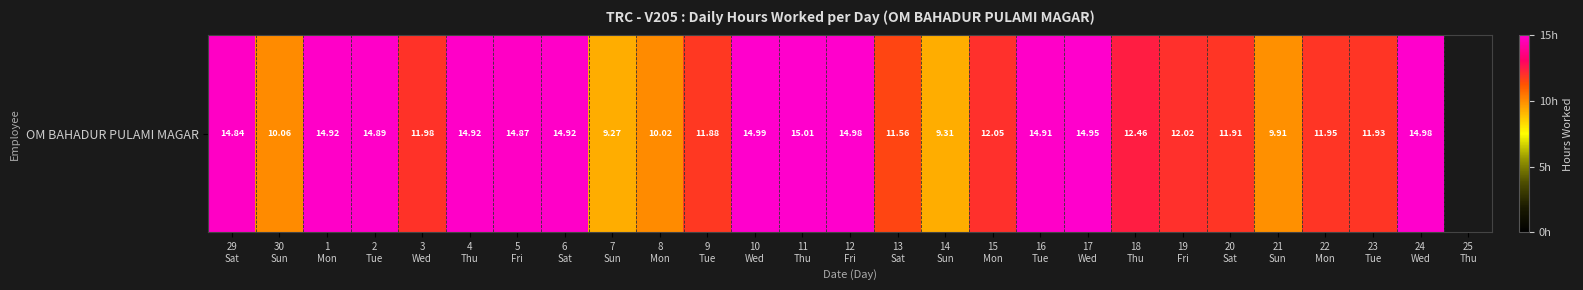

The value at 14
Sun is 15.0. True or false?

False